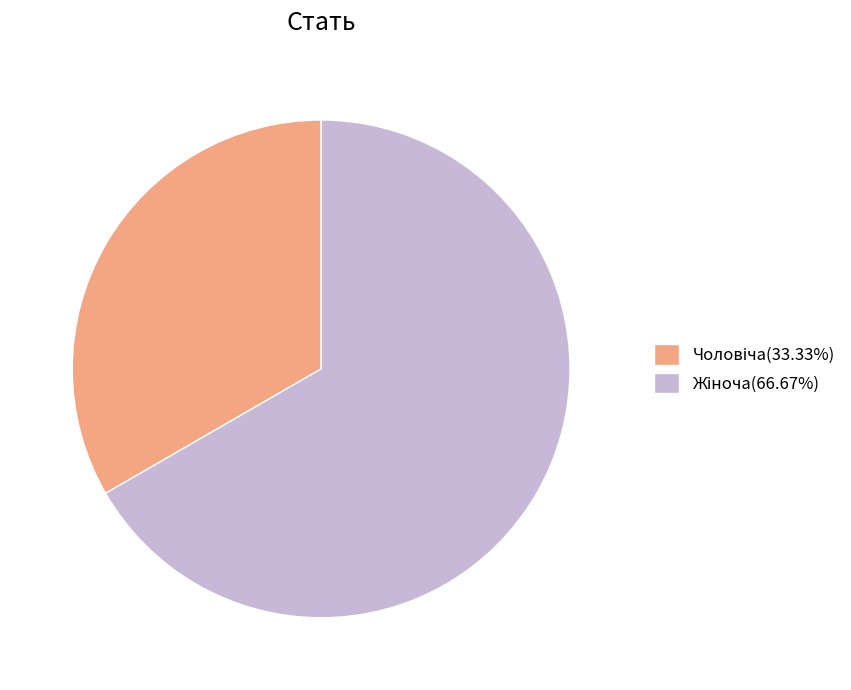

Is there any slice that represents more than half of the pie?

Yes